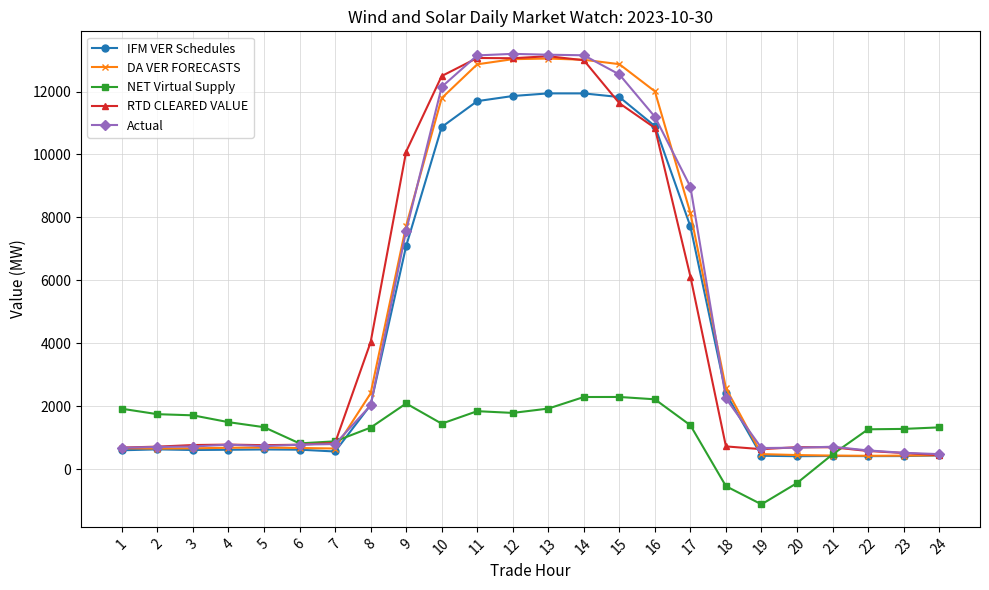

What is the difference between the highest and lowest values at 15?

10579.6